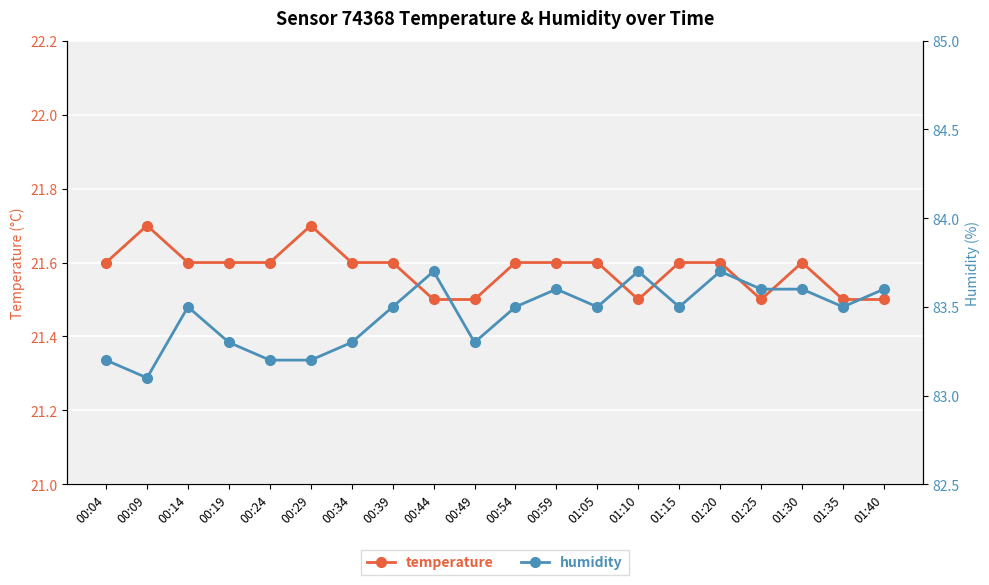

What is the difference between the maximum and second lowest values in the temperature series?

0.2